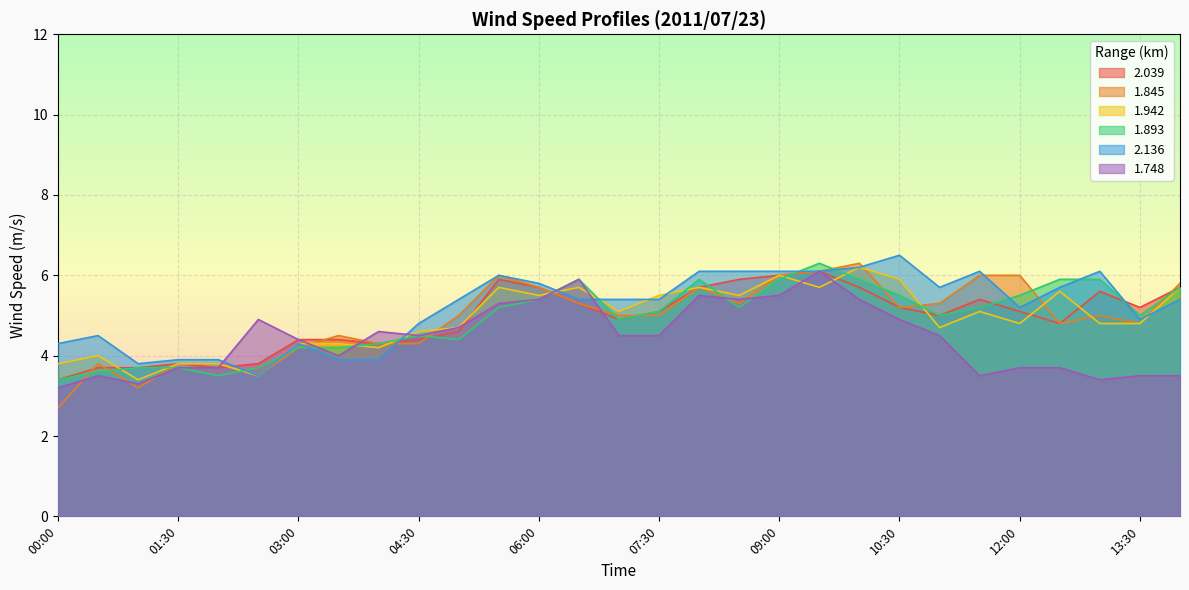

How many values in the 1.845 series exceed 5?

13